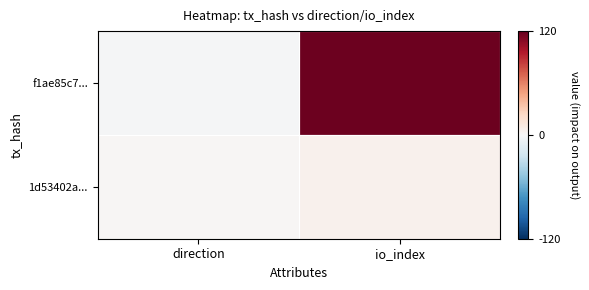

Between io_index and direction, which is larger?

io_index